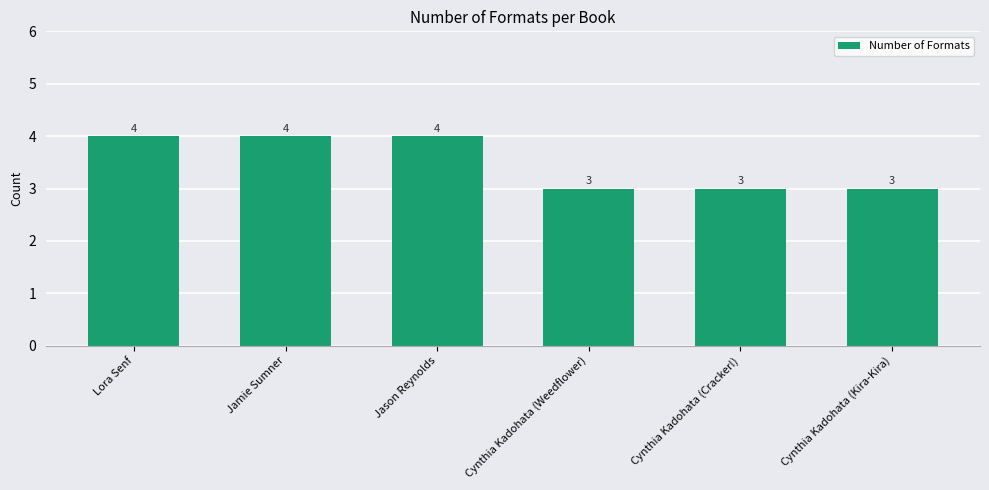

What value does the data have at Cynthia Kadohata (Kira-Kira)?

3